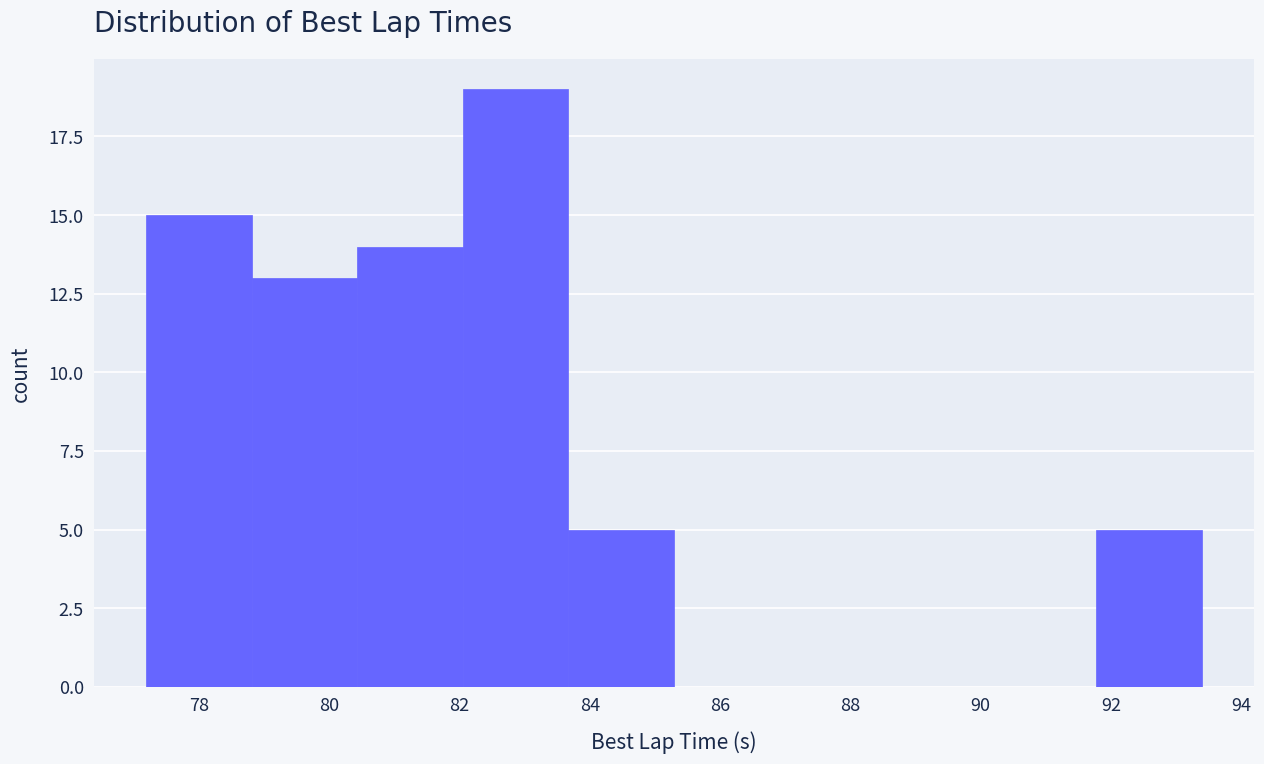

Which range on the x-axis has the tallest bar?

82.0 to 83.6